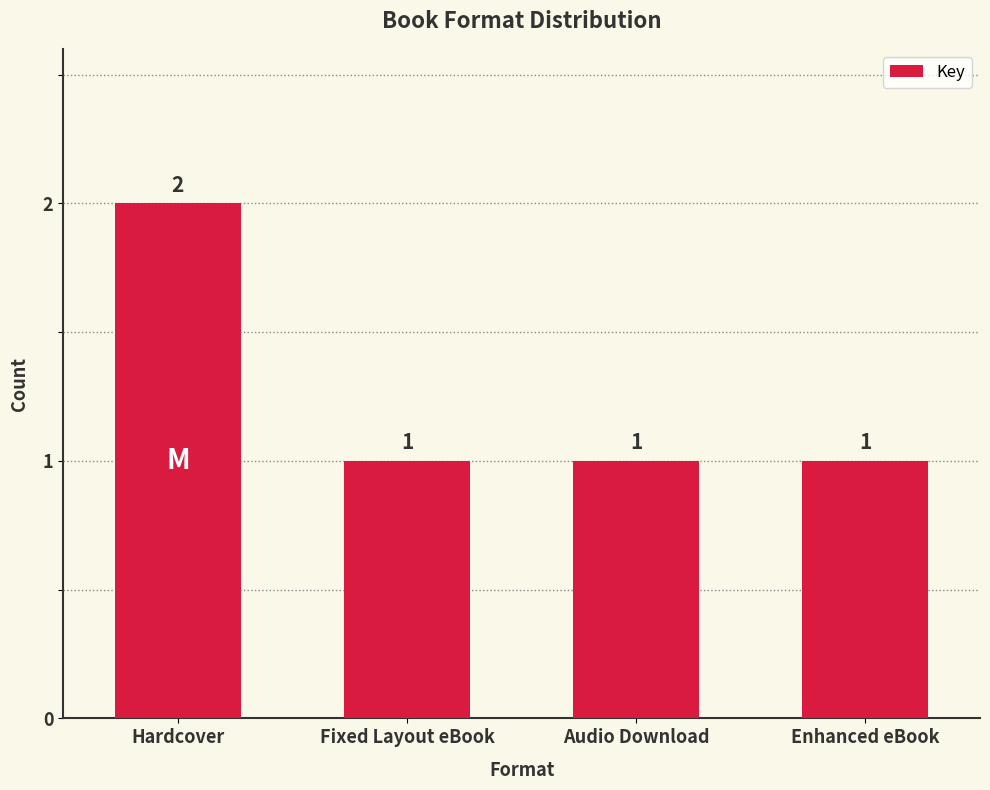

Count the values in the range 1 to 2.

4